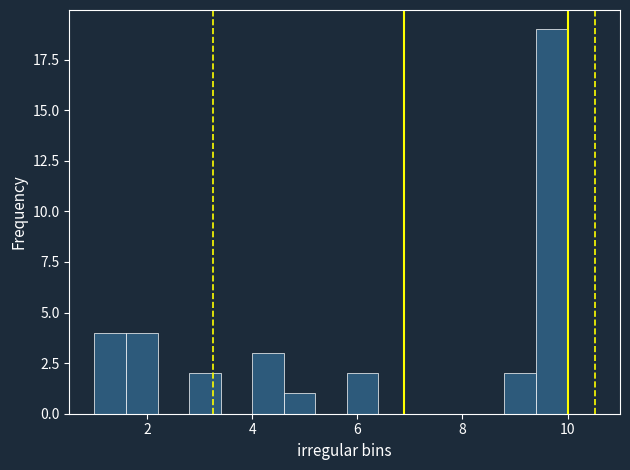

Around what value on the x-axis is the tallest bar? Give the approximate position of its centre, as read against the axis.

9.8